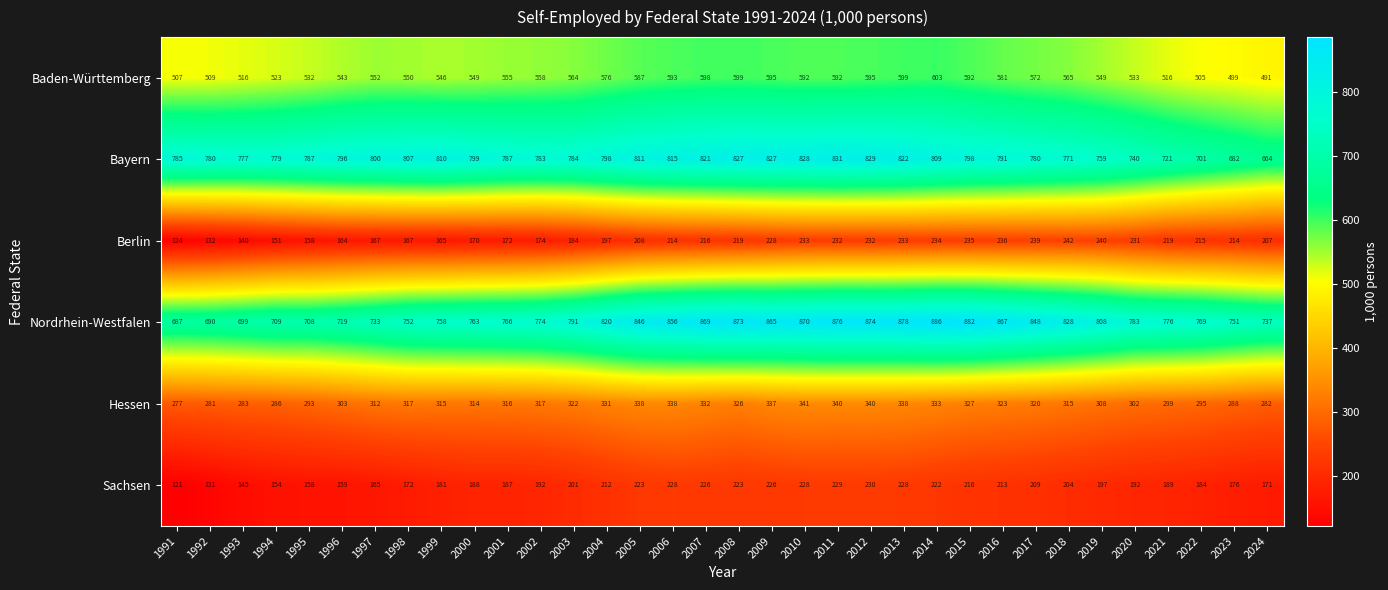

Which series changed the most between 2000 and 2009?

Nordrhein-Westfalen